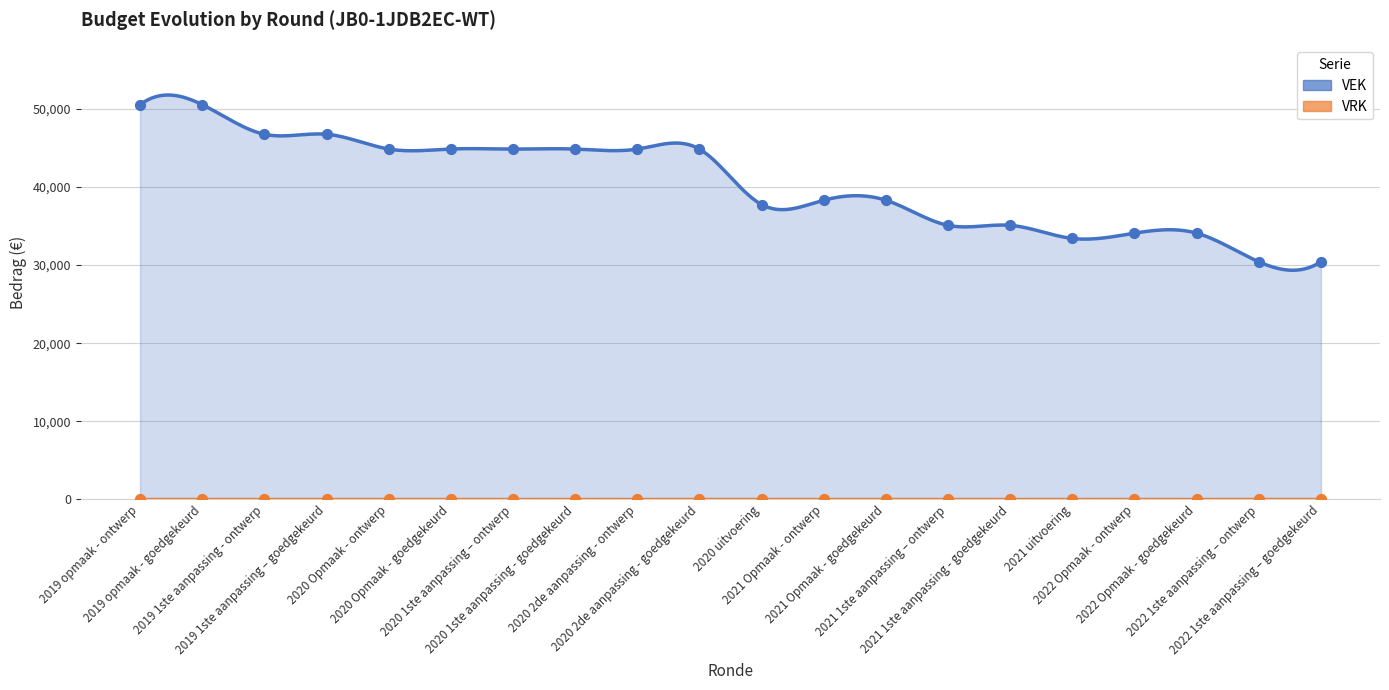

Between 2021 Opmaak - goedgekeurd and 2022 Opmaak - ontwerp, which is larger?

2021 Opmaak - goedgekeurd